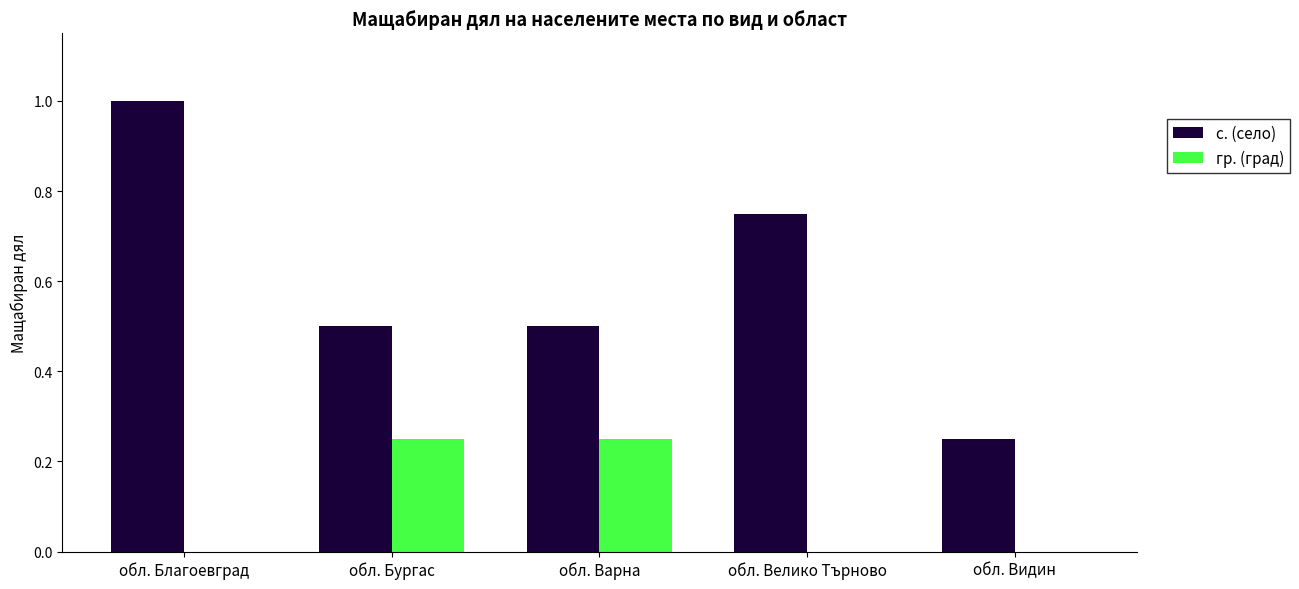

What is the sum of all с. (село) values?

3.0